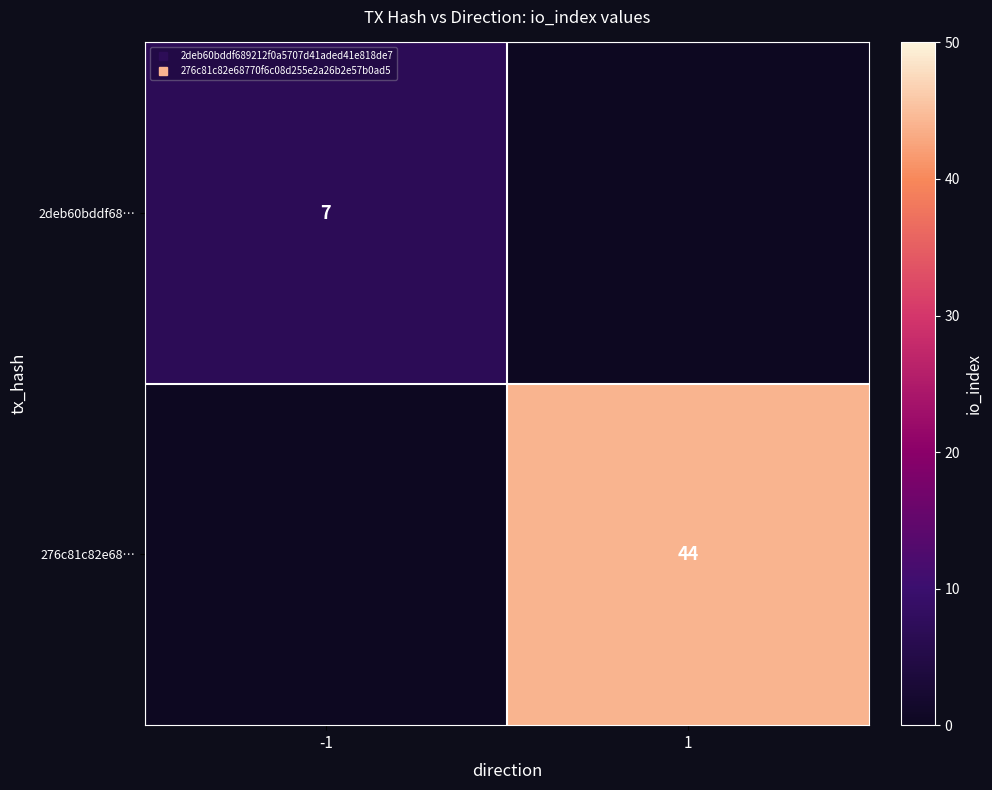

Which series changed the most between -1 and 1?

276c81c82e68…